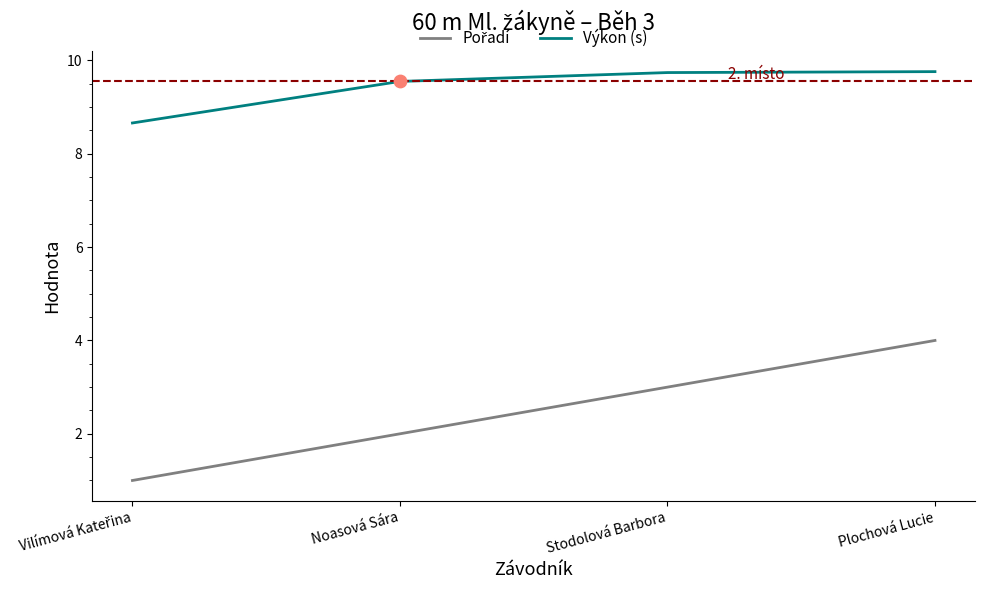

At which category is the sum across all series the highest?

Plochová Lucie